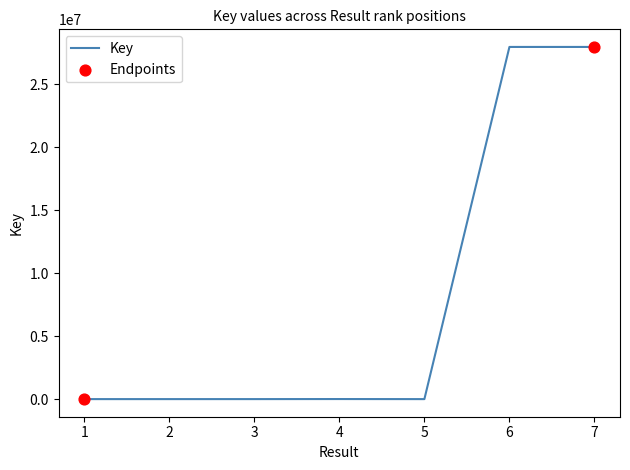

What is the sum of all values?

55925691